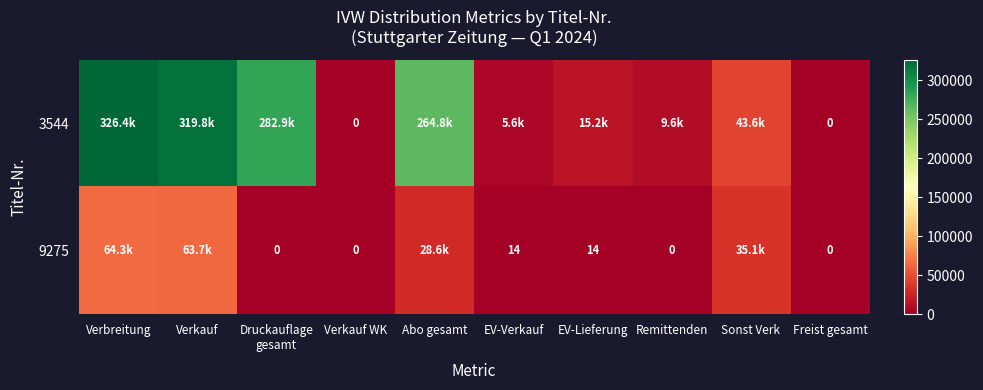

Which category has the lowest value in the 9275 series?

Druckauflage gesamt